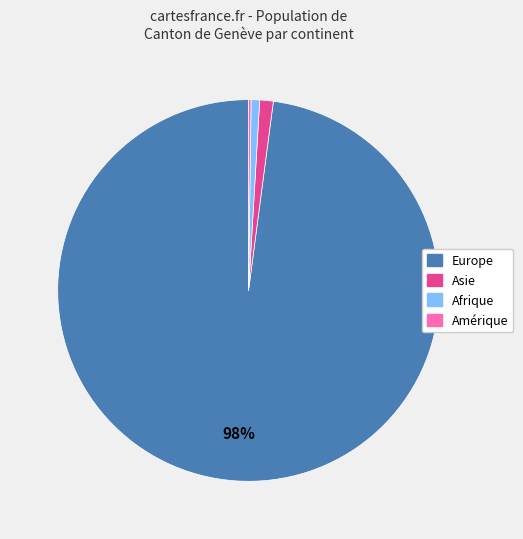

Do Afrique and Europe together represent more than half of the pie?

Yes